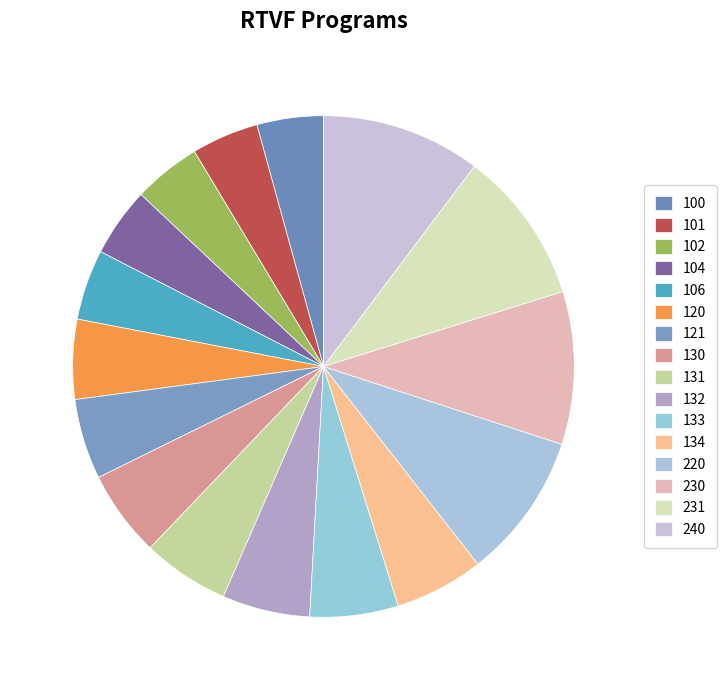

What is the largest slice in the pie chart?

240